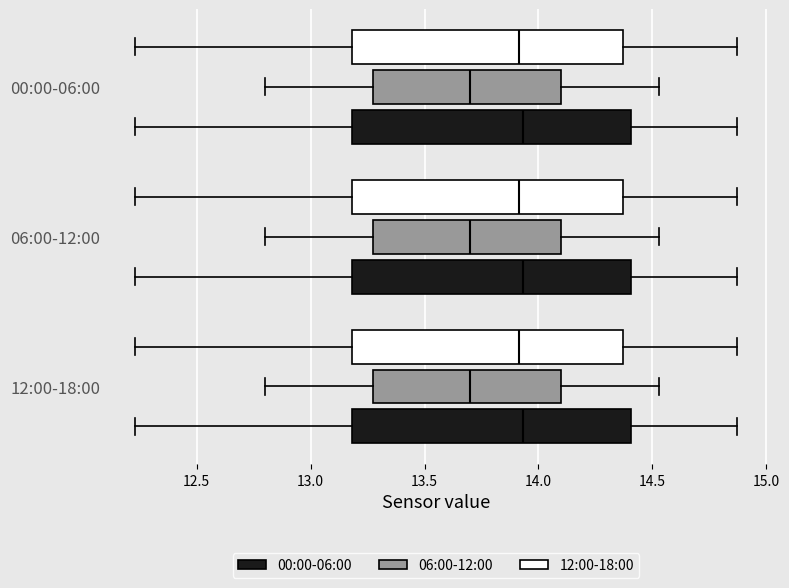

Reading bottom to top, transcribe this box plot: for each box, give where its median line is, the range the box spans, and where its two whiskers end, as read against the x-axis. The values are not printed on the chart, so give them approximately, as read against the axis.

12:00-18:00 (00:00-06:00): median 13.95, box 13.20 to 14.40, whiskers 12.25 to 14.85
12:00-18:00 (06:00-12:00): median 13.70, box 13.30 to 14.10, whiskers 12.80 to 14.55
12:00-18:00 (12:00-18:00): median 13.90, box 13.20 to 14.35, whiskers 12.25 to 14.85
06:00-12:00 (00:00-06:00): median 13.95, box 13.20 to 14.40, whiskers 12.25 to 14.85
06:00-12:00 (06:00-12:00): median 13.70, box 13.30 to 14.10, whiskers 12.80 to 14.55
06:00-12:00 (12:00-18:00): median 13.90, box 13.20 to 14.35, whiskers 12.25 to 14.85
00:00-06:00 (00:00-06:00): median 13.95, box 13.20 to 14.40, whiskers 12.25 to 14.85
00:00-06:00 (06:00-12:00): median 13.70, box 13.30 to 14.10, whiskers 12.80 to 14.55
00:00-06:00 (12:00-18:00): median 13.90, box 13.20 to 14.35, whiskers 12.25 to 14.85